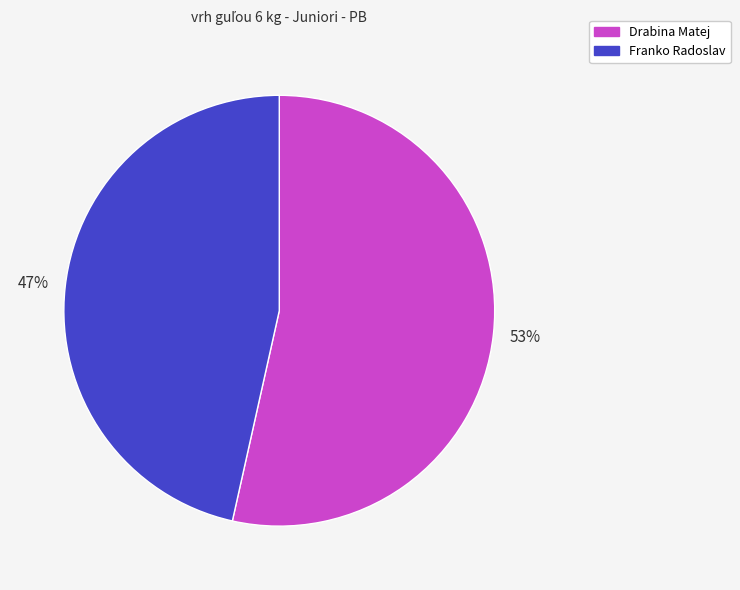

To the nearest percent, what portion does Franko Radoslav represent?

47%